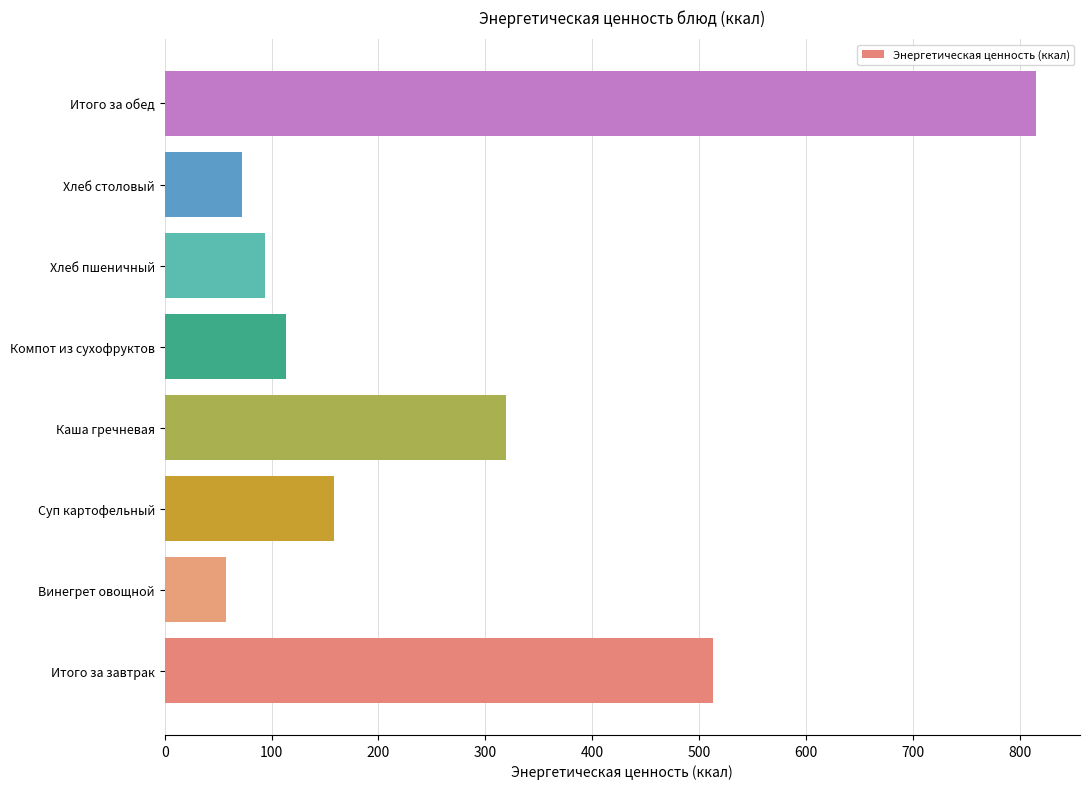

What is the change in value from Каша гречневая to Хлеб пшеничный?

-225.0